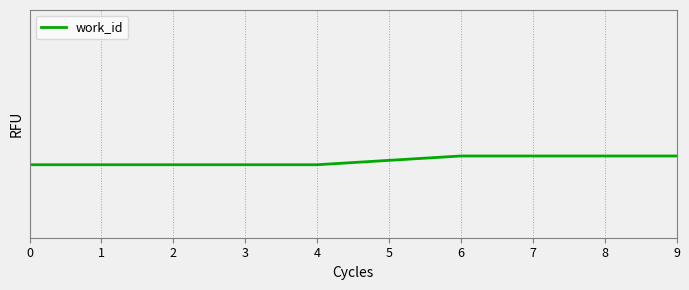

What is the difference between the values at 9 and 3?

6